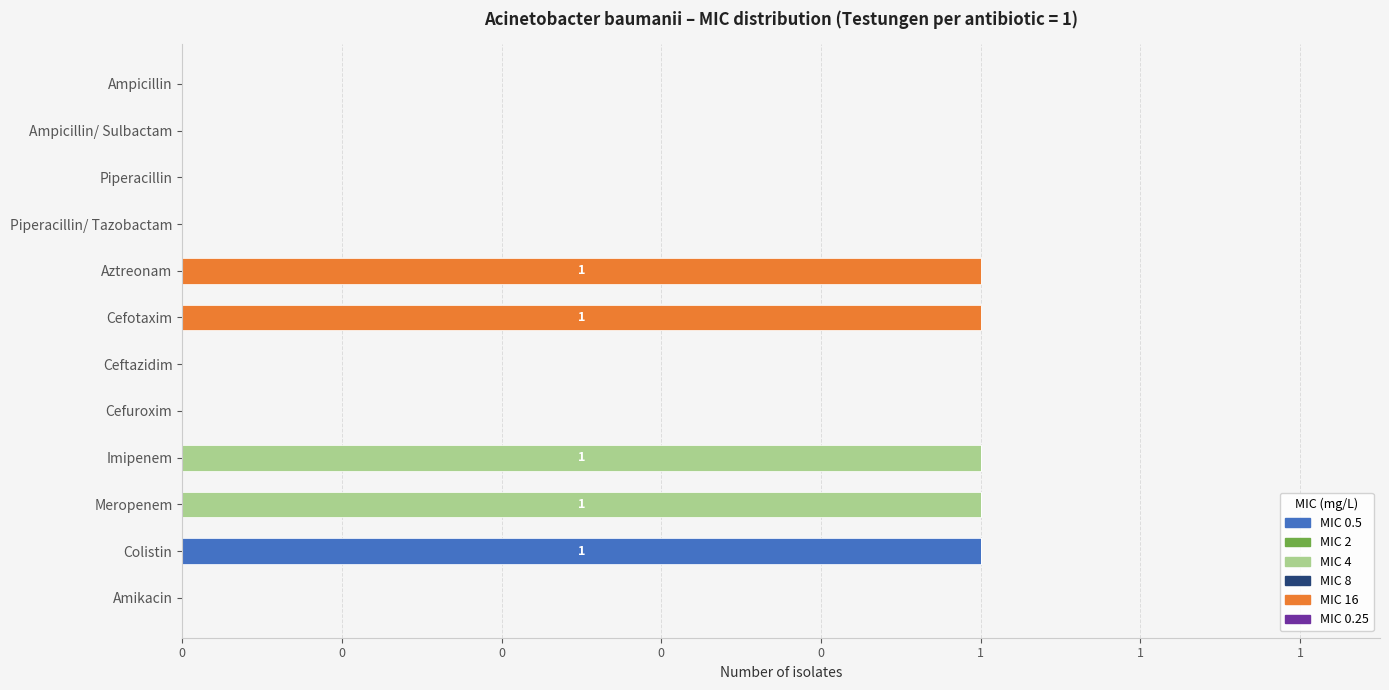

Is it true that 0.5 equals 0 at Cefotaxim?

True